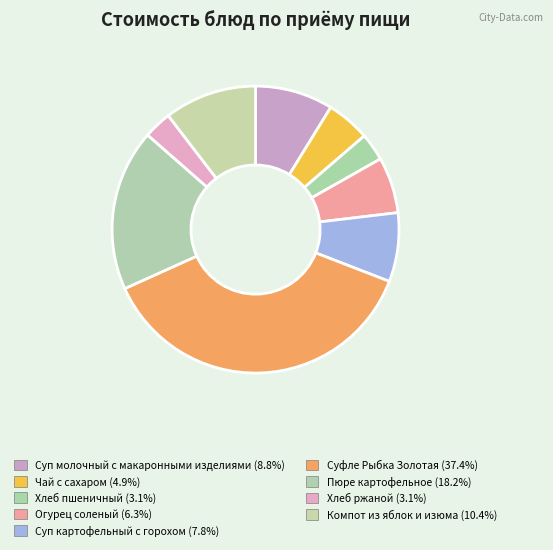

Which slice is the smallest?

Хлеб пшеничный